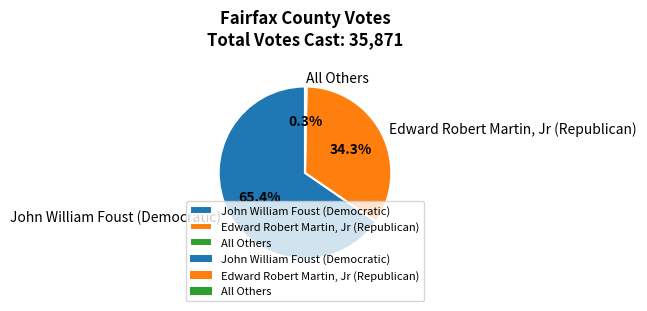

What percentage do John William Foust (Democratic) and Edward Robert Martin, Jr (Republican) together represent?

99.7%